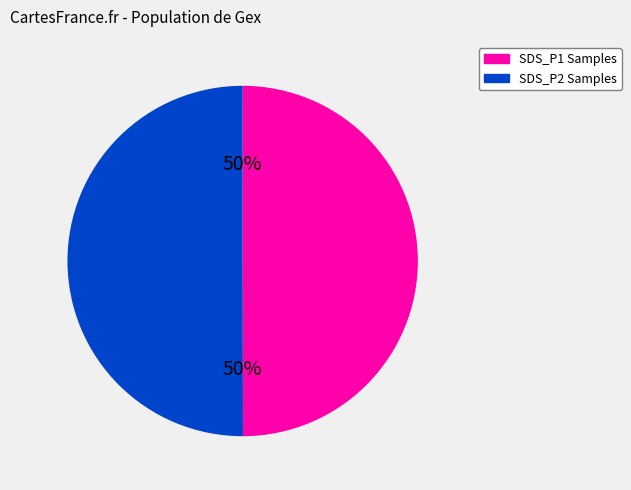

To the nearest percent, what is the average slice percentage?

50%